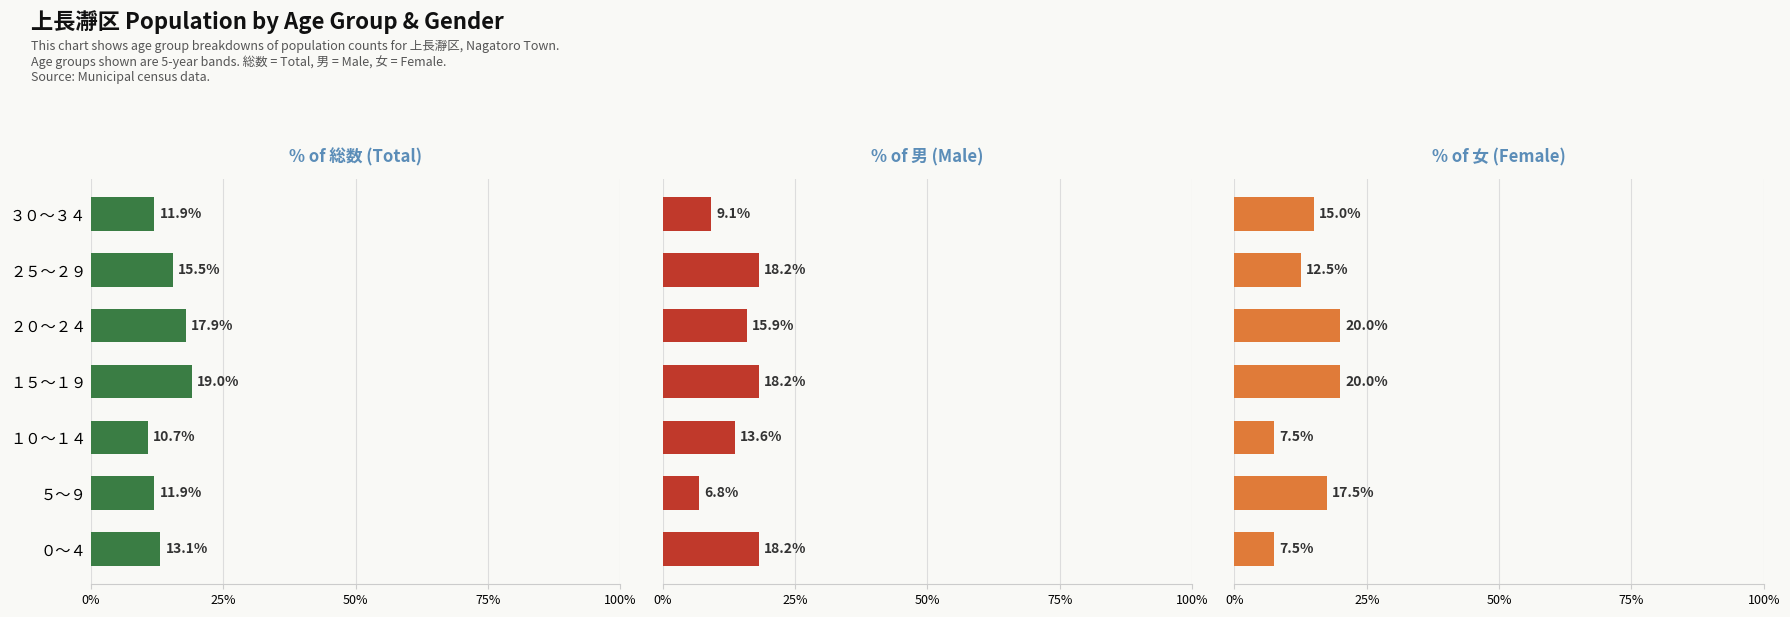

How many groups of bars are there?

7